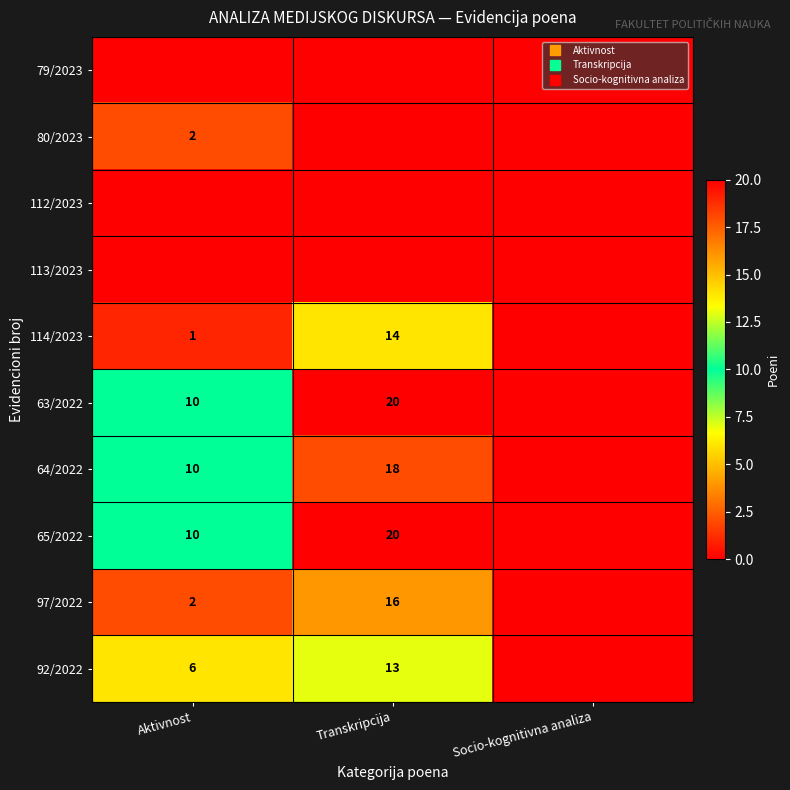

Count the 64/2022 values in the range 0 to 18.

3